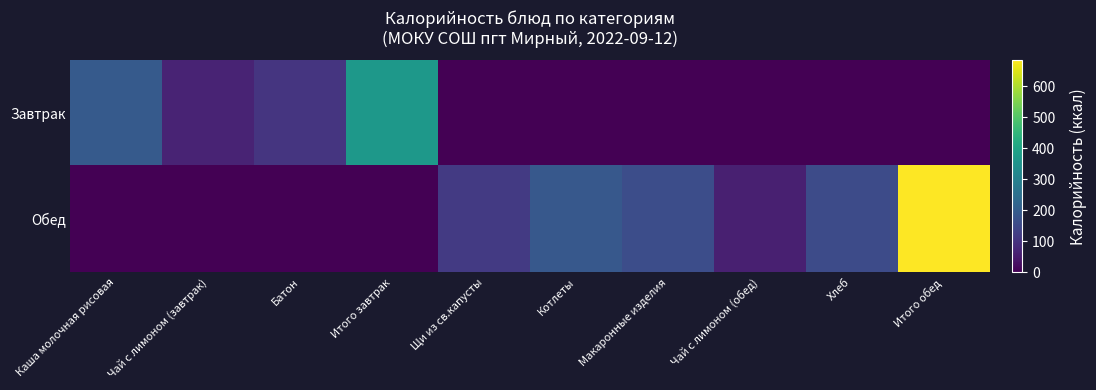

Which label corresponds to the smallest value in the chart?

Щи из св.капусты